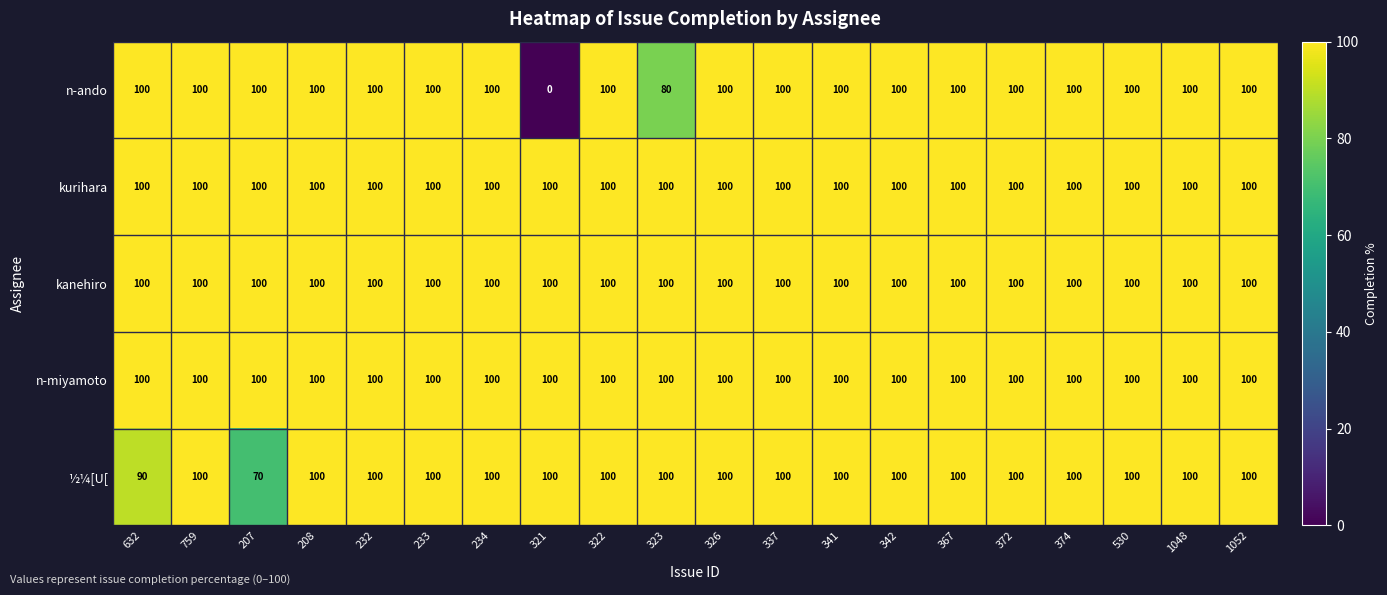

Which category has the lowest value across all series?

321